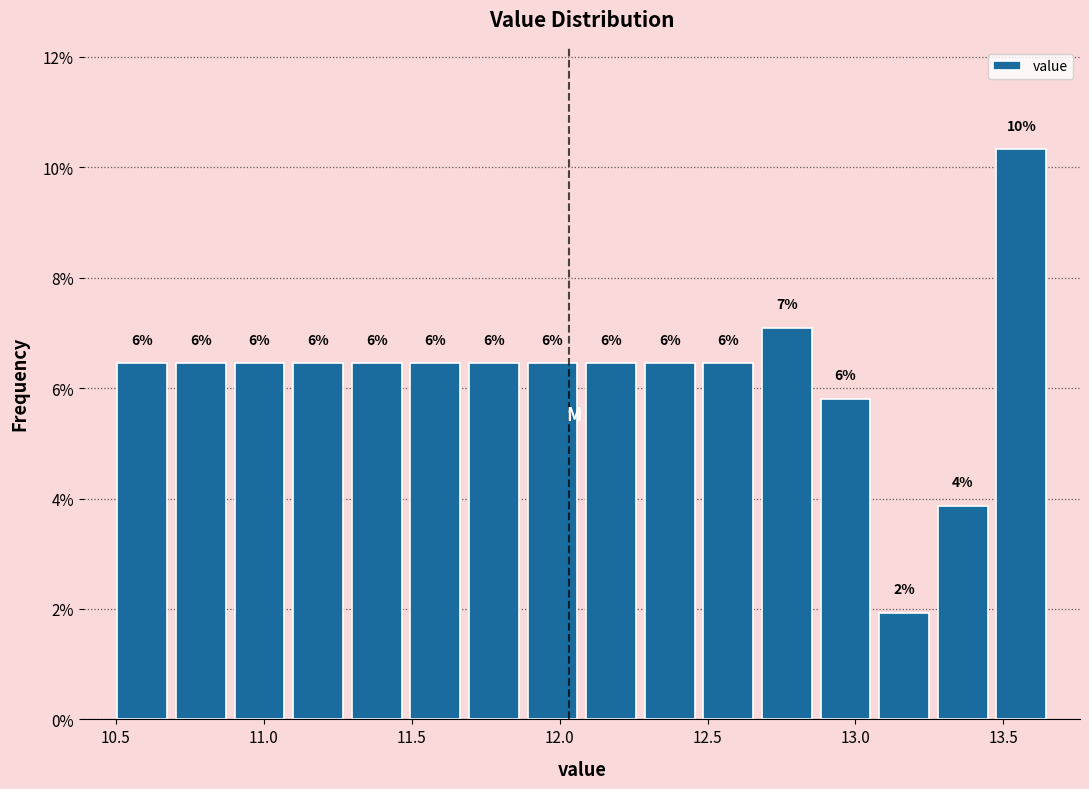

Read against the x-axis, roughly where is the centre of the tallest bar?

13.55